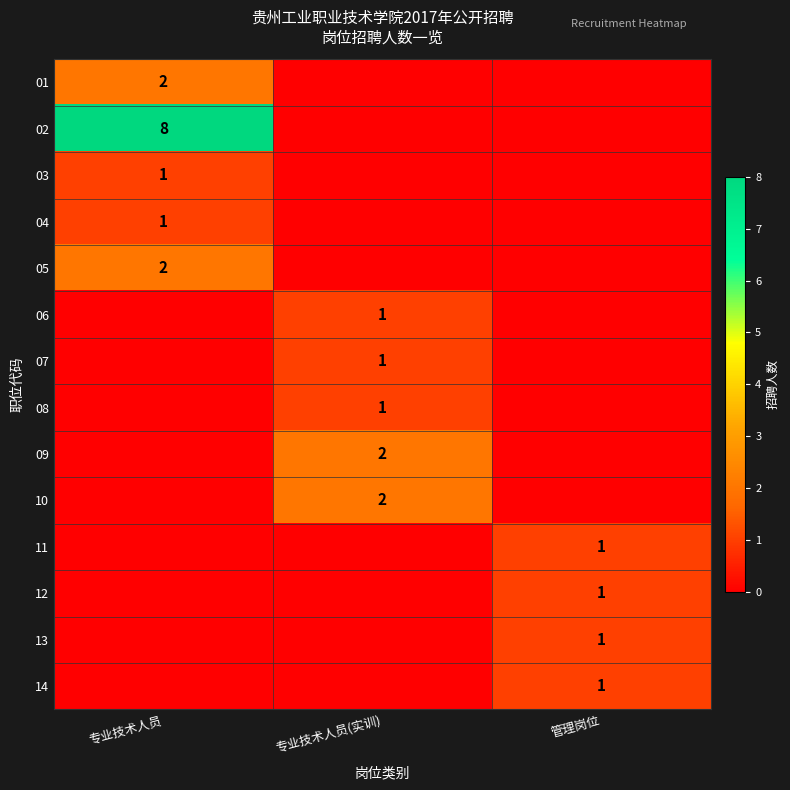

The value of 09 at 专业技术人员(实训) is 2. True or false?

True